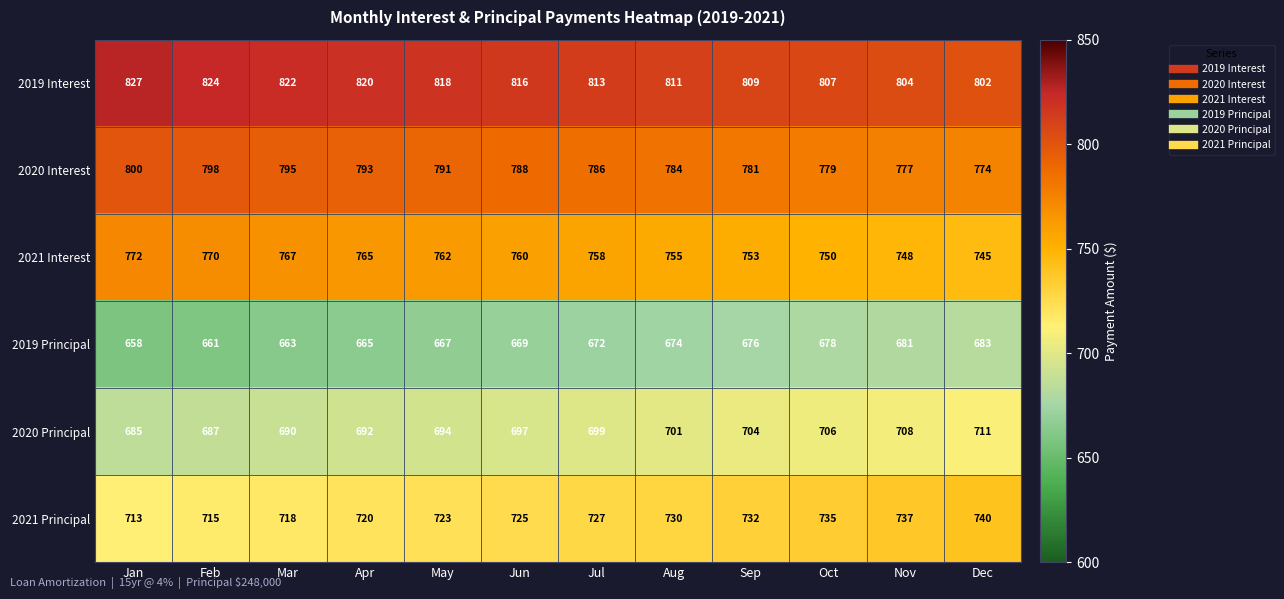

How many data points does each series have?

12